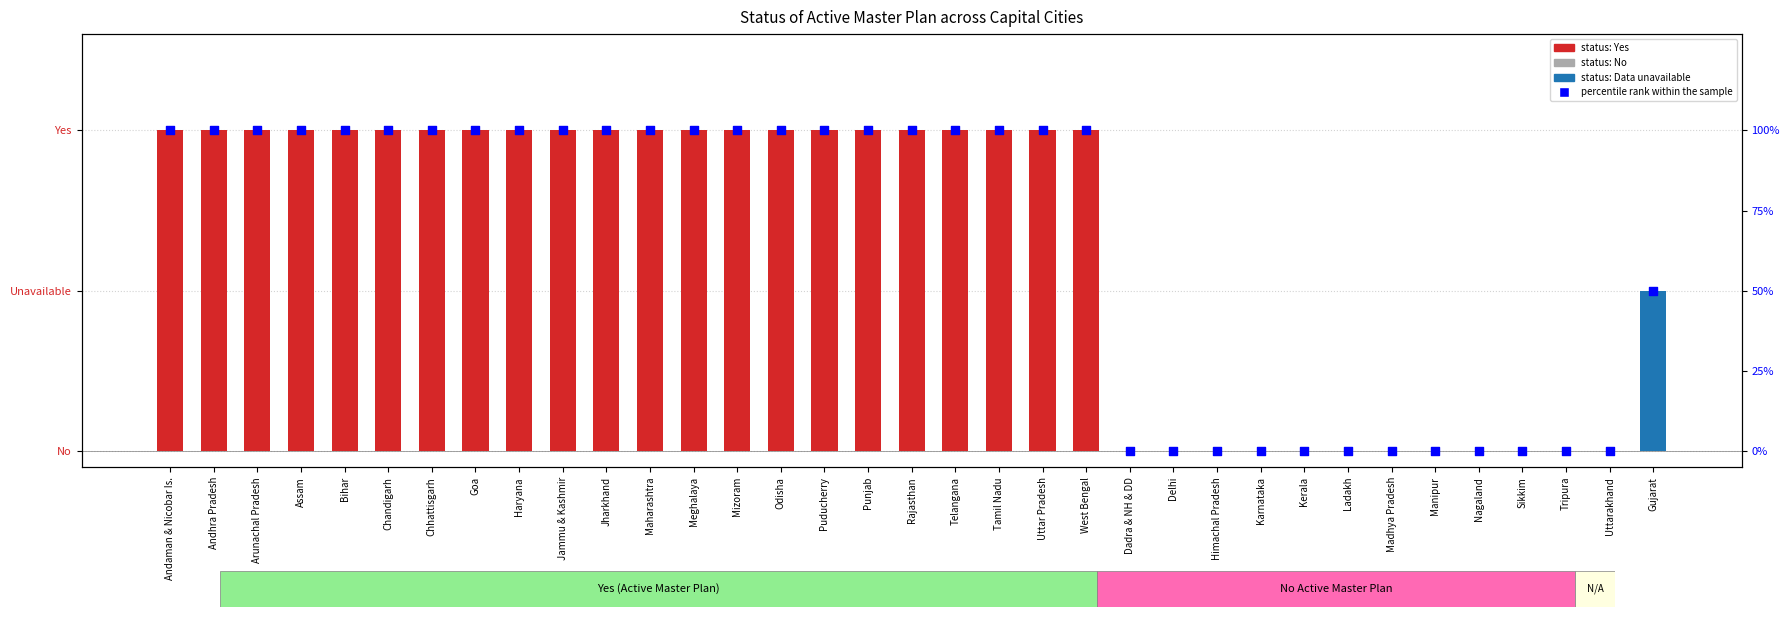

At which category is the sum across all series the highest?

Andaman & Nicobar Is.